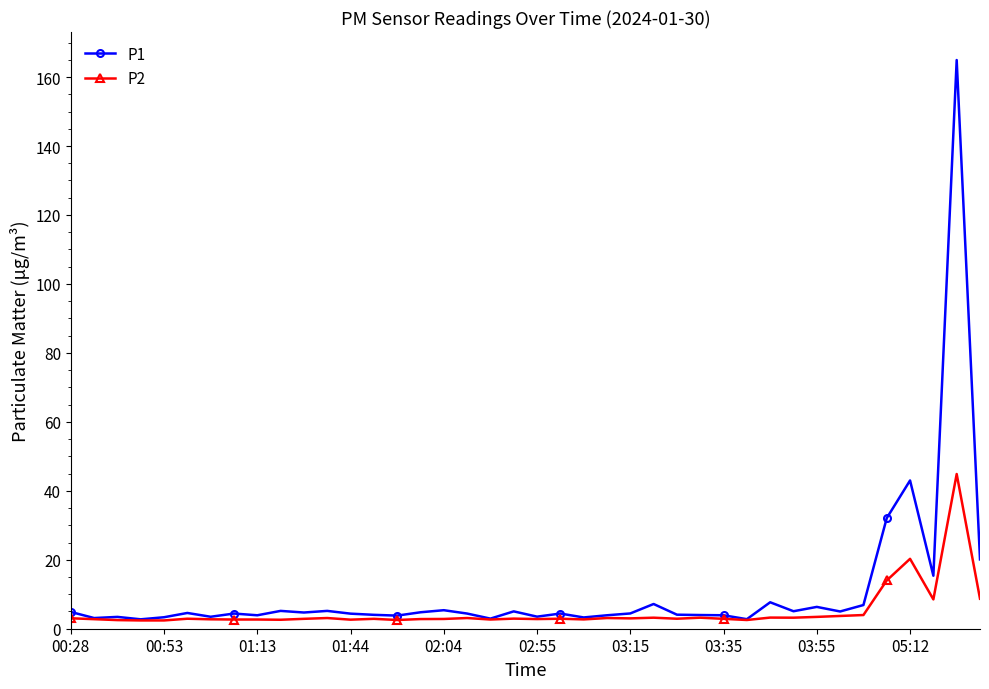

Rank the series by their maximum value, from highest to lowest.

P1, P2